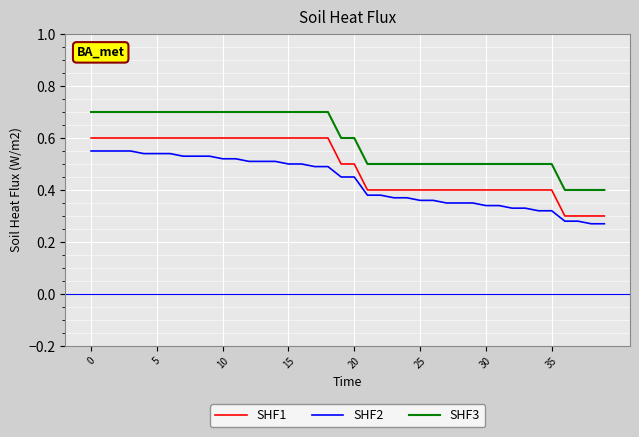

What is the maximum value shown in the chart?

0.7